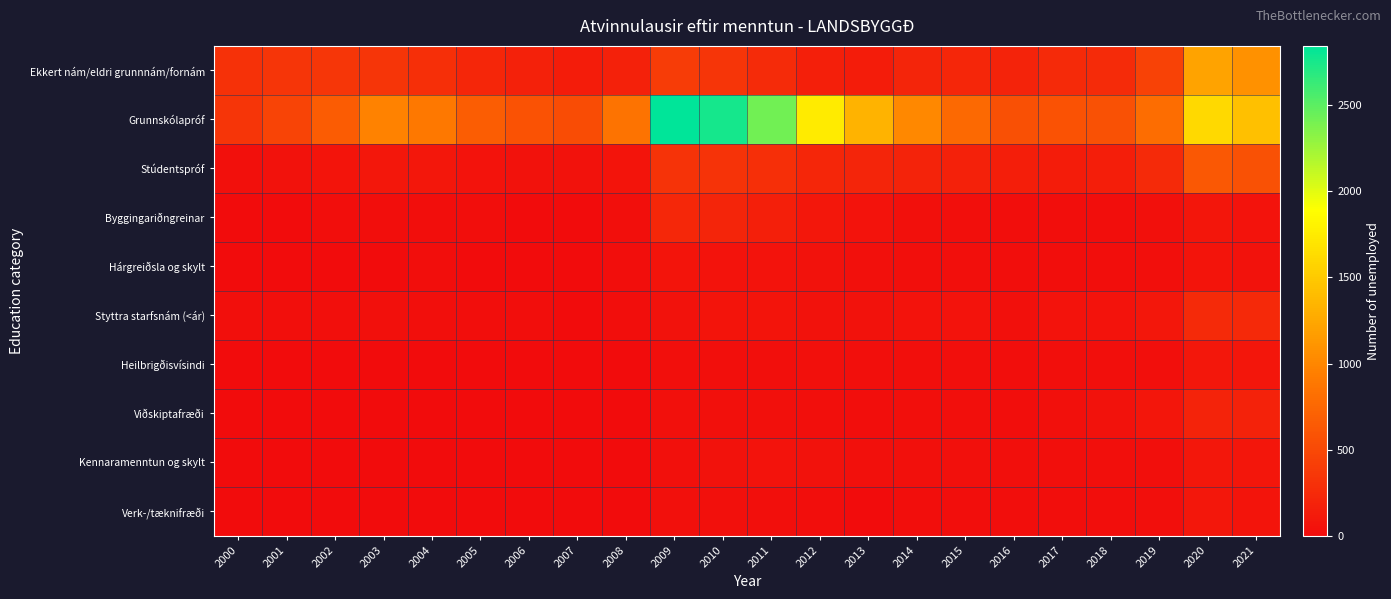

Which series has the widest spread of values?

Grunnskólapróf